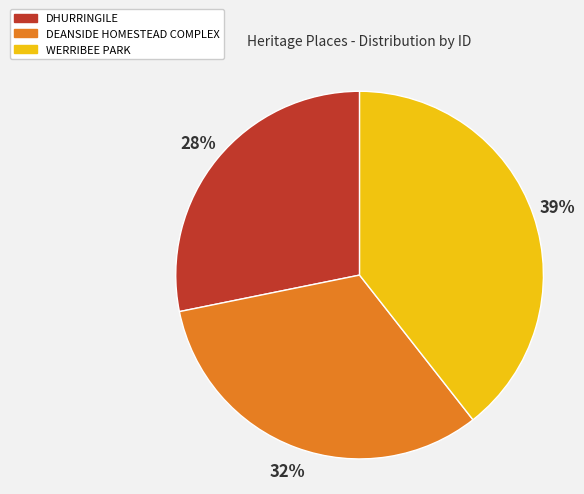

Is there a majority slice in this chart?

No